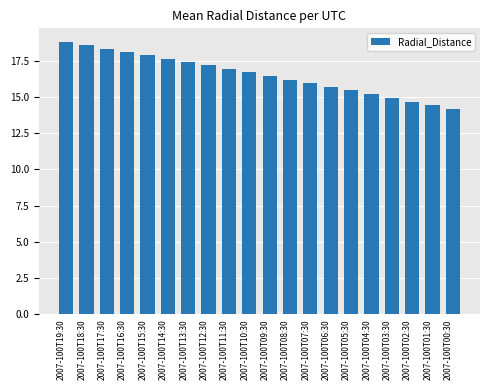

What position from the left is 2007-100T01:30?

19